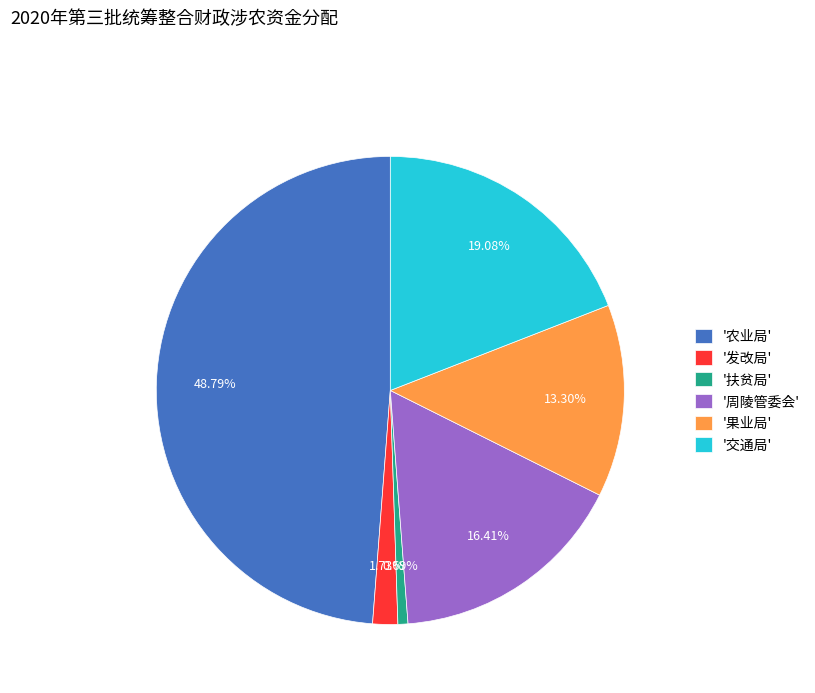

Does any single category account for the majority?

No